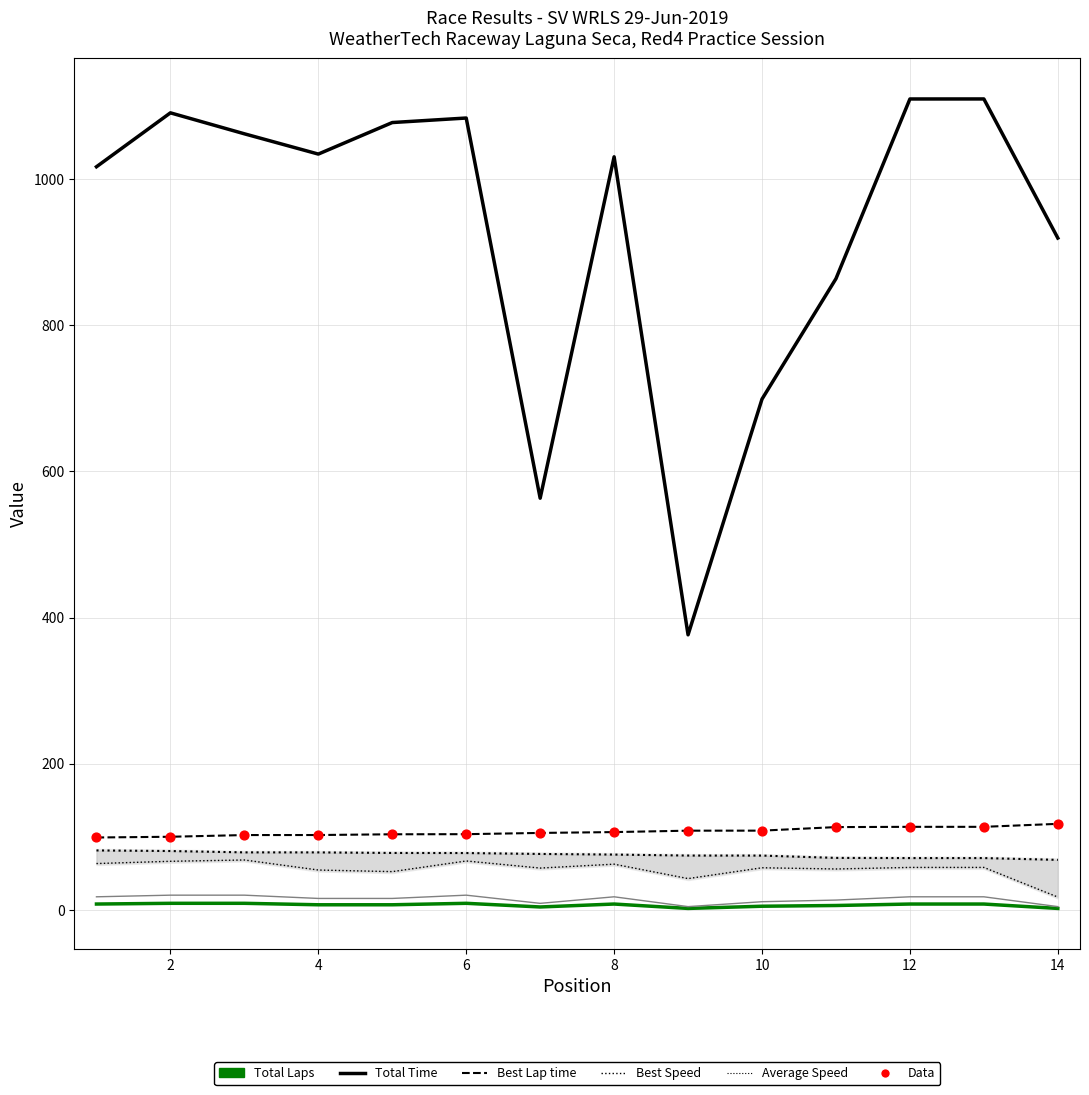

What is the total value across all series at 1?

1286.4